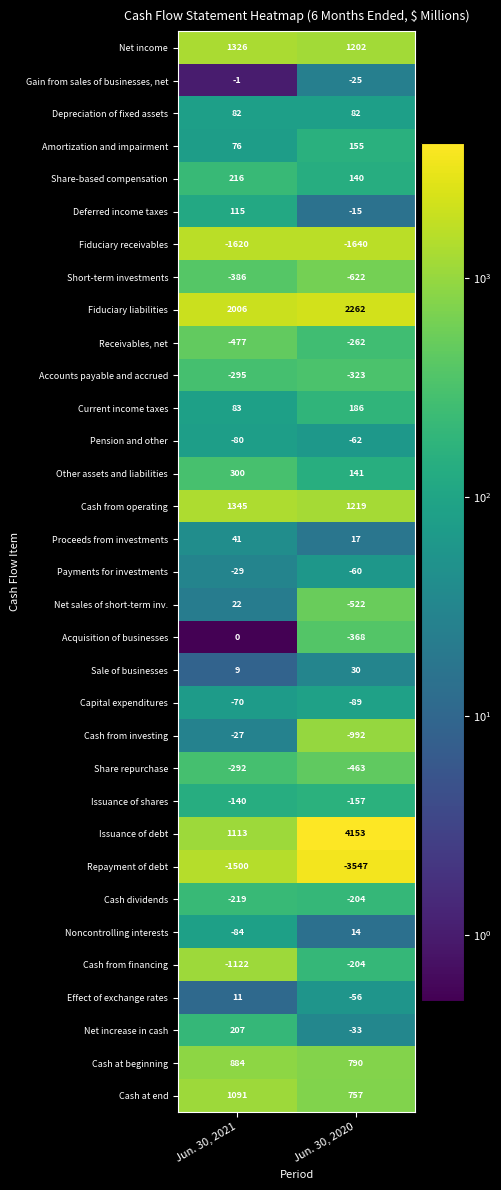

Which series has the largest total across all categories?

Issuance of debt